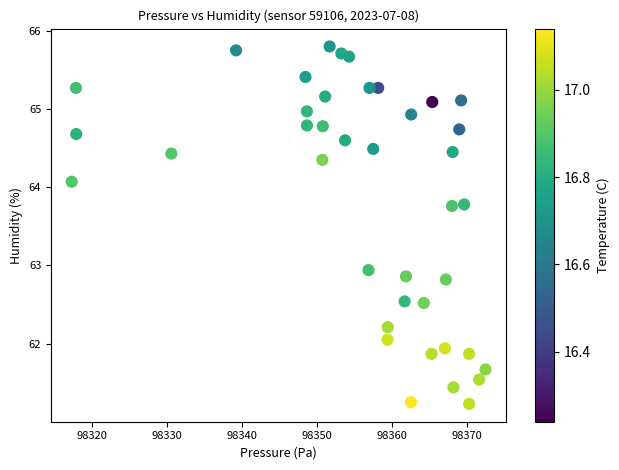

What is the range of X values (max minus min)?

55.2